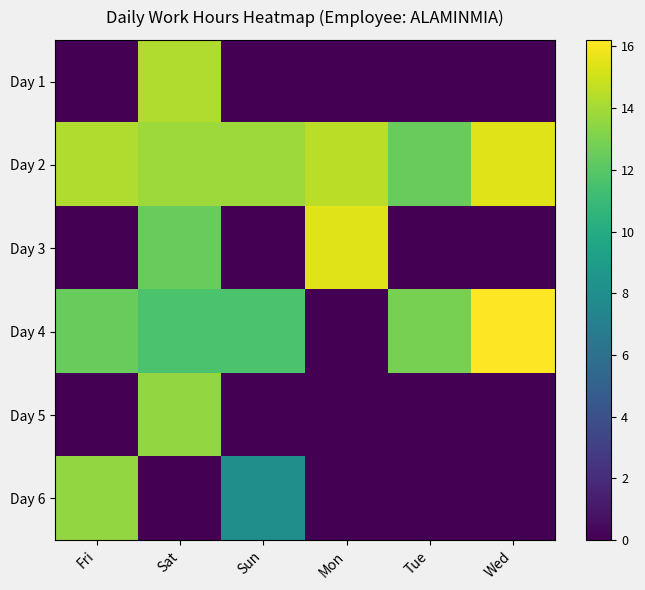

How many data points does each series have?

6